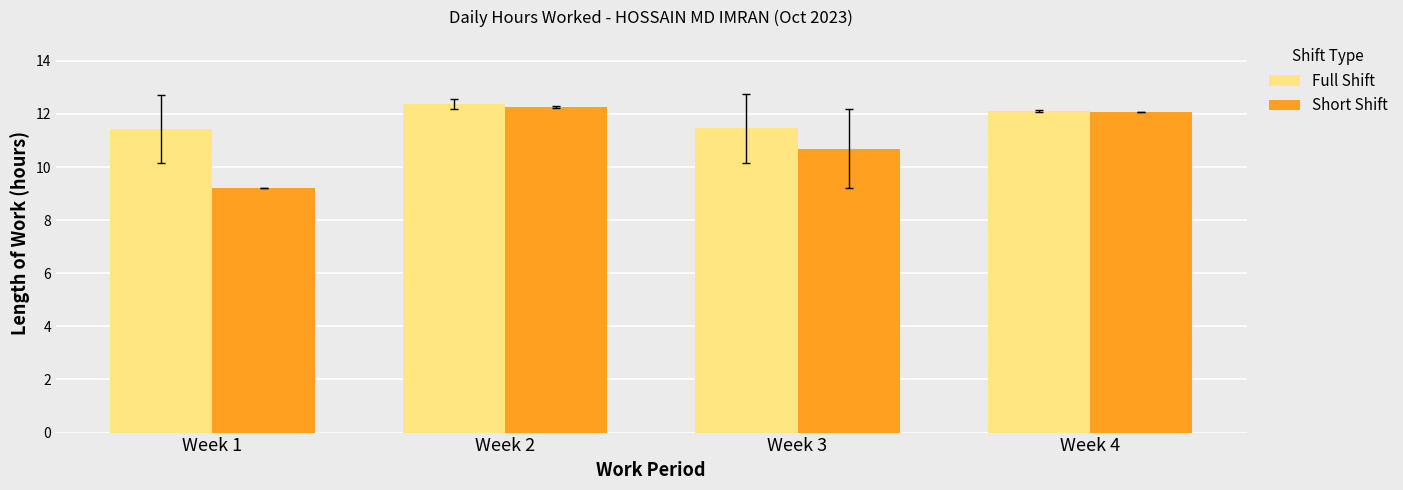

What is the total value across all series at Week 4?

24.2